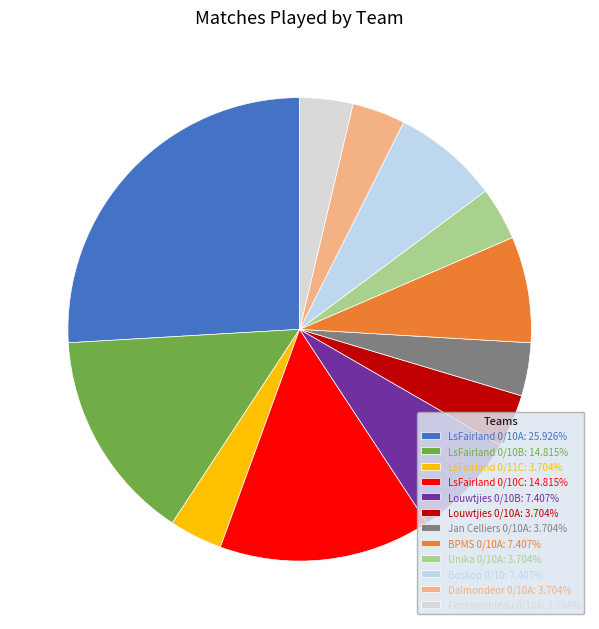

Count the number of slices in the pie.

12